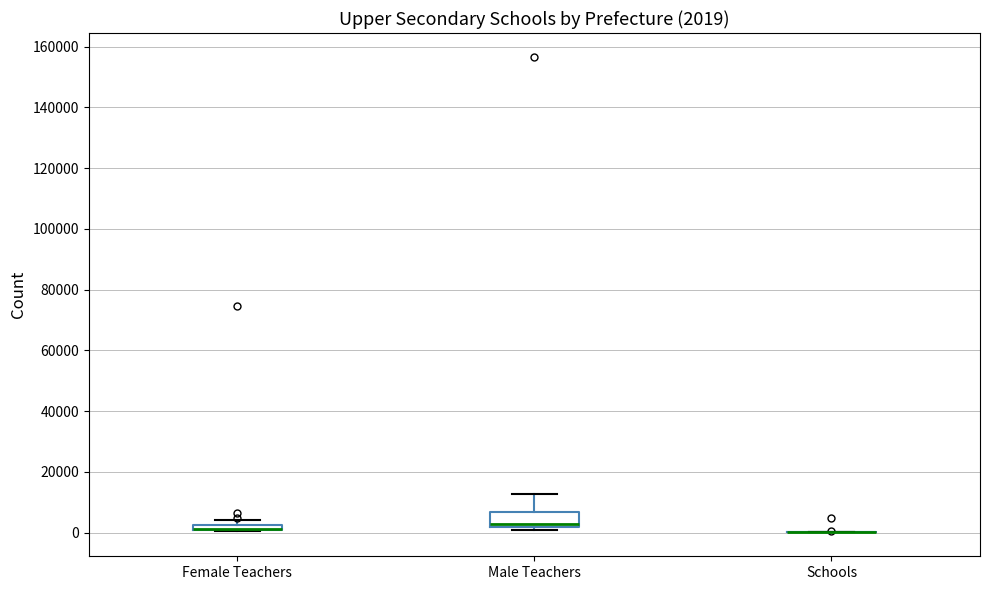

Which box is the tallest, from its lower edge to its upper edge?

Male Teachers